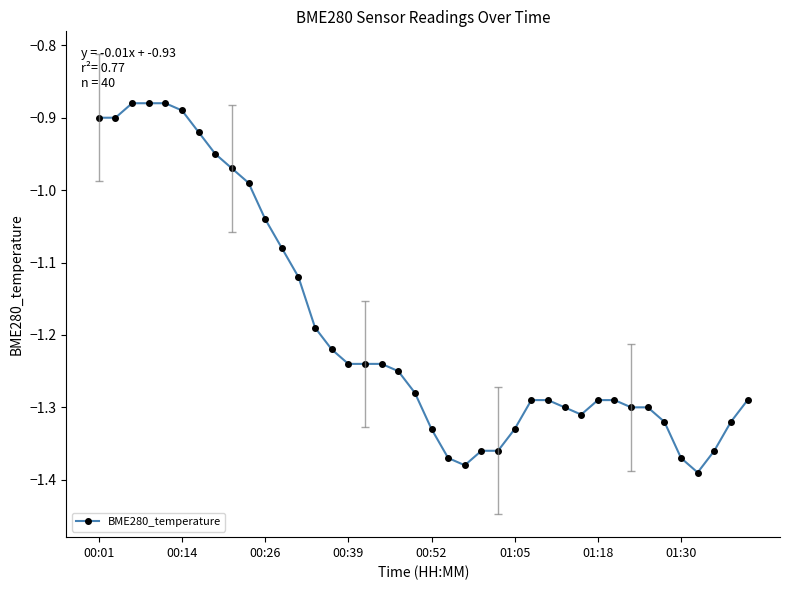

What is the difference between the maximum and minimum values?

0.5